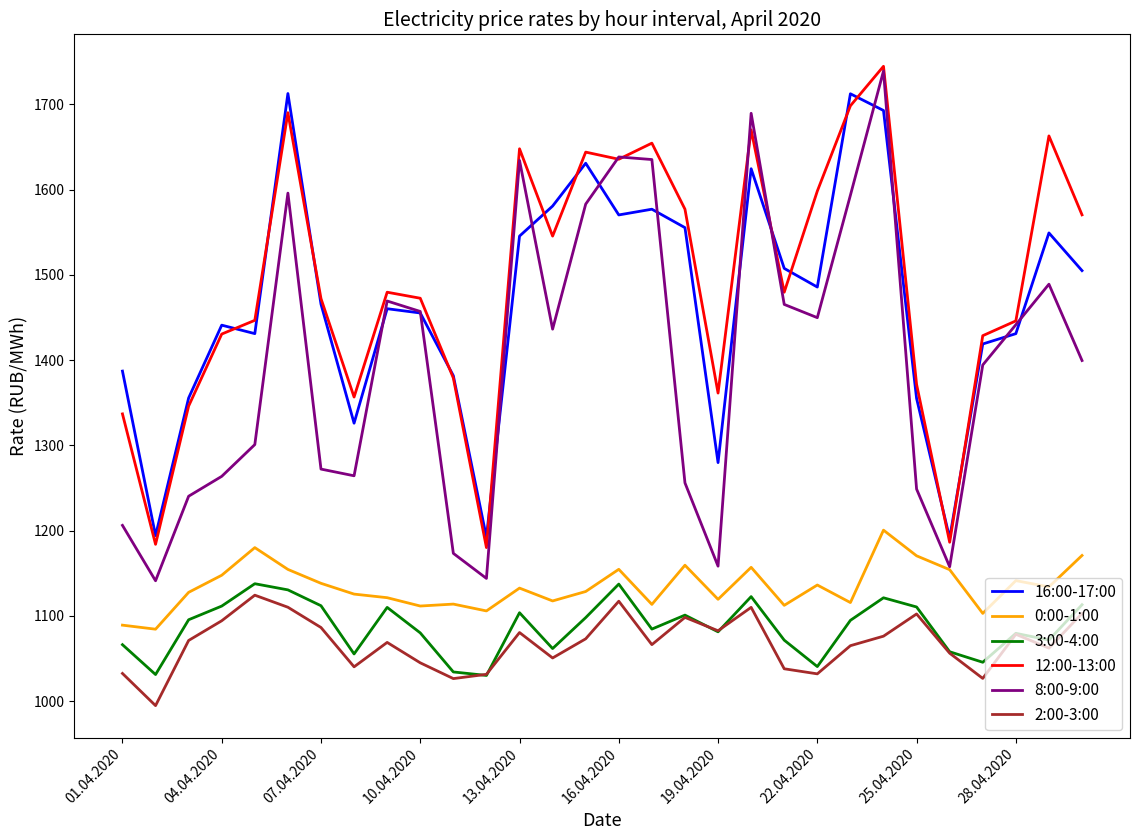

What is the smallest value displayed?

994.9